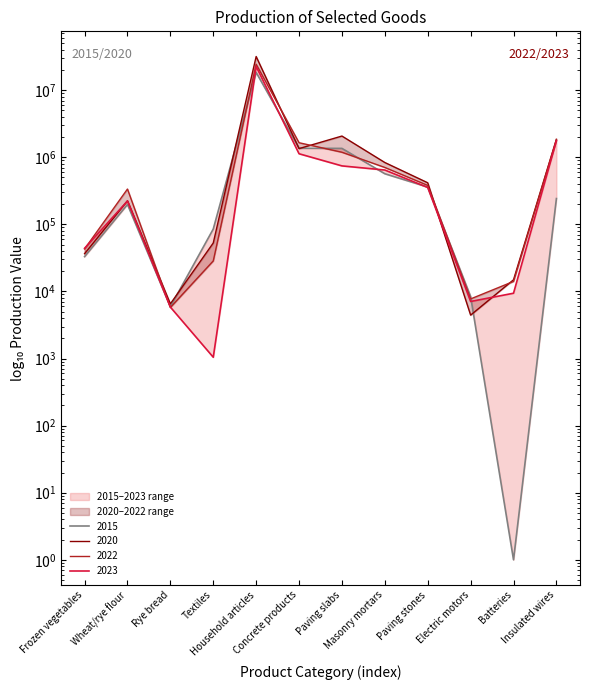

Reading right to left, transcribe all the data shown in this chart.

2015: Insulated wires=242186.0	Batteries=1.0	Electric motors=8398.8	Paving stones=359506.0	Masonry mortars=567411.0	Paving slabs=1354093.0	Concrete products=1361189.0	Household articles=18365788.0	Textiles=85161.0	Rye bread=5914.0	Wheat/rye flour=197680.0	Frozen vegetables=33000.0
2020: Insulated wires=1848776.0	Batteries=14907.0	Electric motors=4435.3	Paving stones=416124.0	Masonry mortars=834468.0	Paving slabs=2069005.0	Concrete products=1344782.0	Household articles=31720772.0	Textiles=52726.0	Rye bread=6531.0	Wheat/rye flour=224172.0	Frozen vegetables=36523.0
2022: Insulated wires=1831772.0	Batteries=14087.0	Electric motors=7731.0	Paving stones=380125.0	Masonry mortars=704069.0	Paving slabs=1187017.0	Concrete products=1644986.0	Household articles=24349254.0	Textiles=28513.0	Rye bread=5770.0	Wheat/rye flour=335775.0	Frozen vegetables=42981.0
2023: Insulated wires=1757108.0	Batteries=9400.0	Electric motors=7082.0	Paving stones=354399.0	Masonry mortars=644866.0	Paving slabs=742922.0	Concrete products=1126832.0	Household articles=22531137.0	Textiles=1045.0	Rye bread=5844.0	Wheat/rye flour=222666.0	Frozen vegetables=43920.0